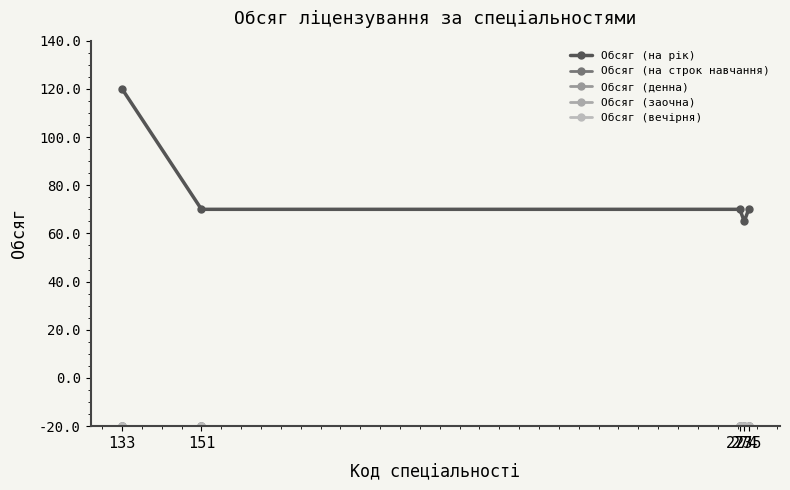

Is this an area chart (filled region under the line)?

No